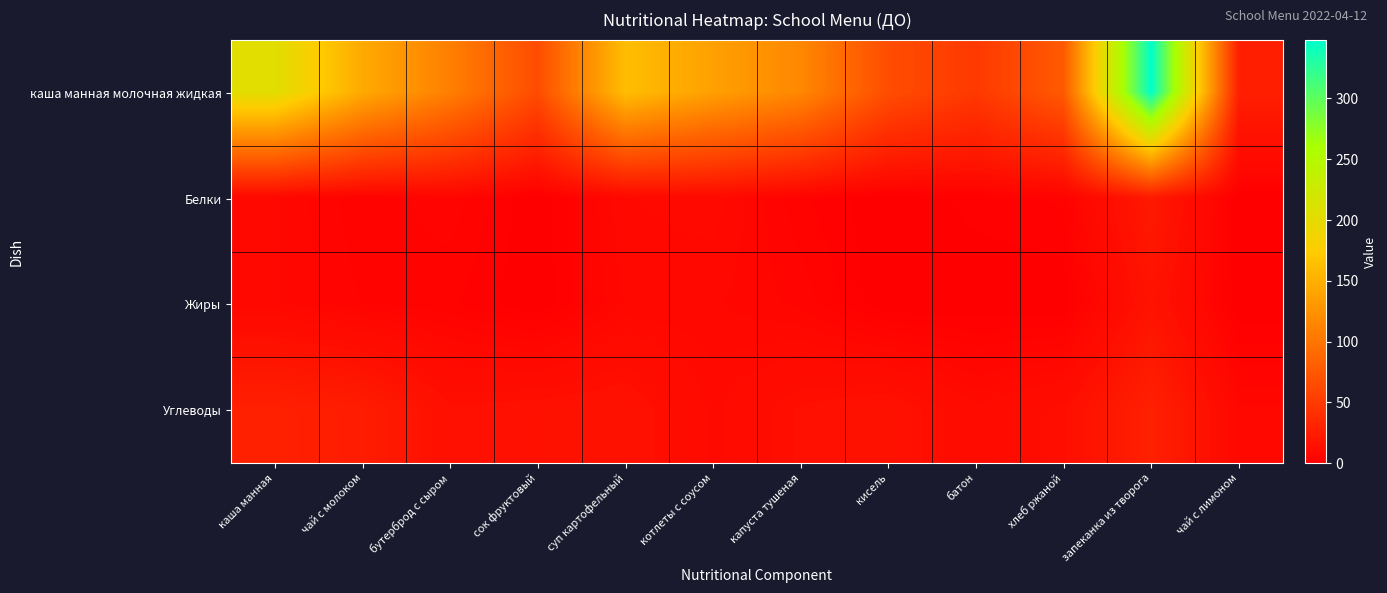

Which series has the largest total across all categories?

каша манная молочная жидкая